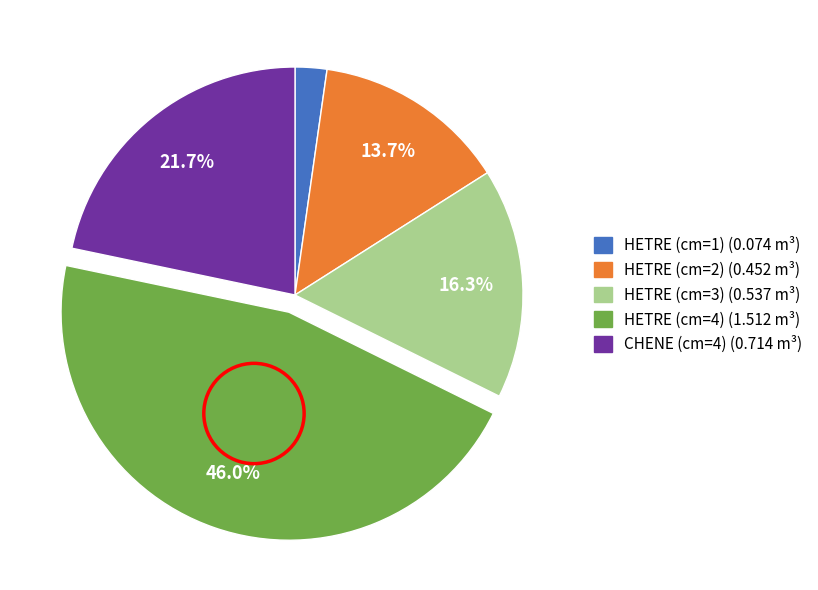

What percentage is NOT represented by CHENE (cm=4)?

78.3%